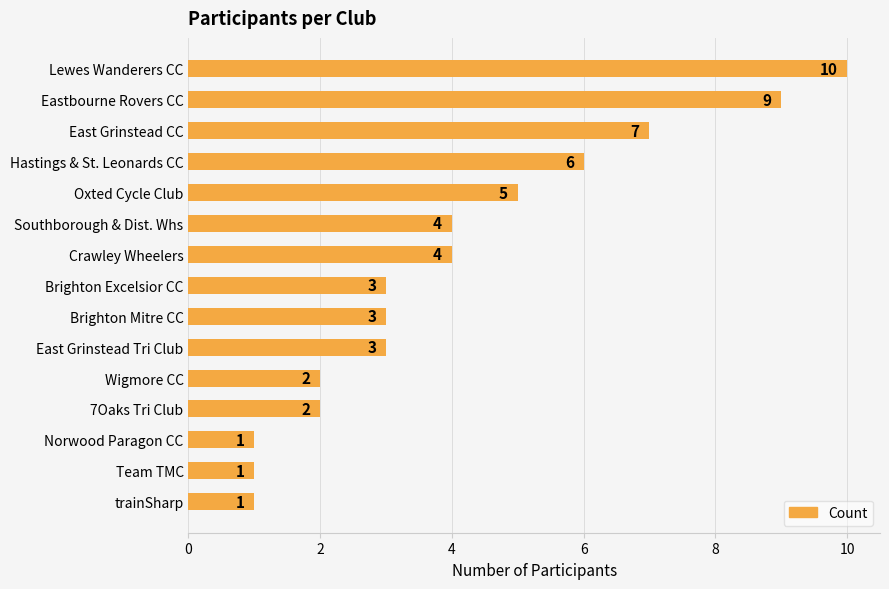

How many bars are there in total?

15